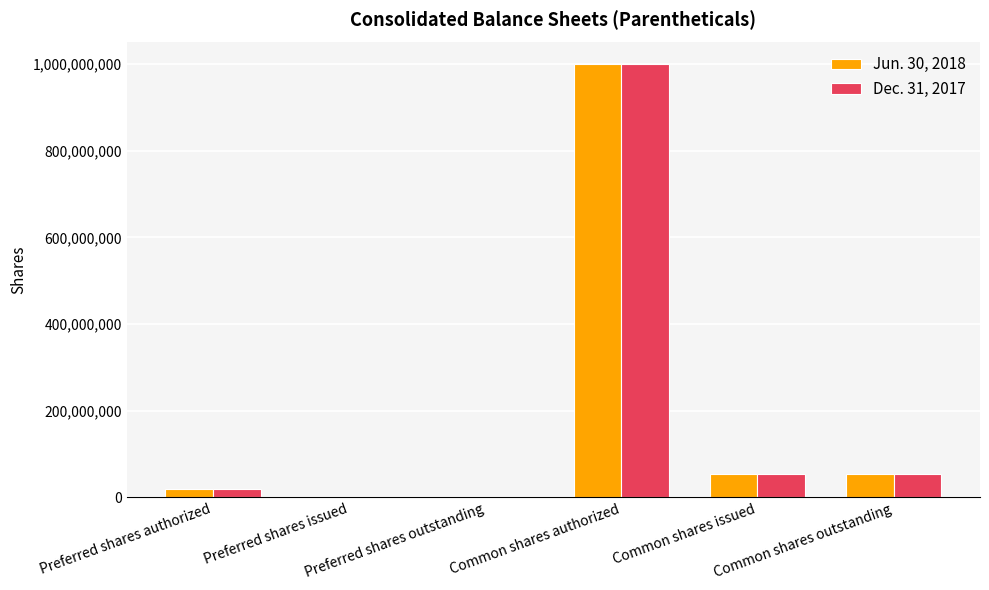

What is the difference between the Dec. 31, 2017 values at Common shares outstanding and Preferred shares authorized?

33600000